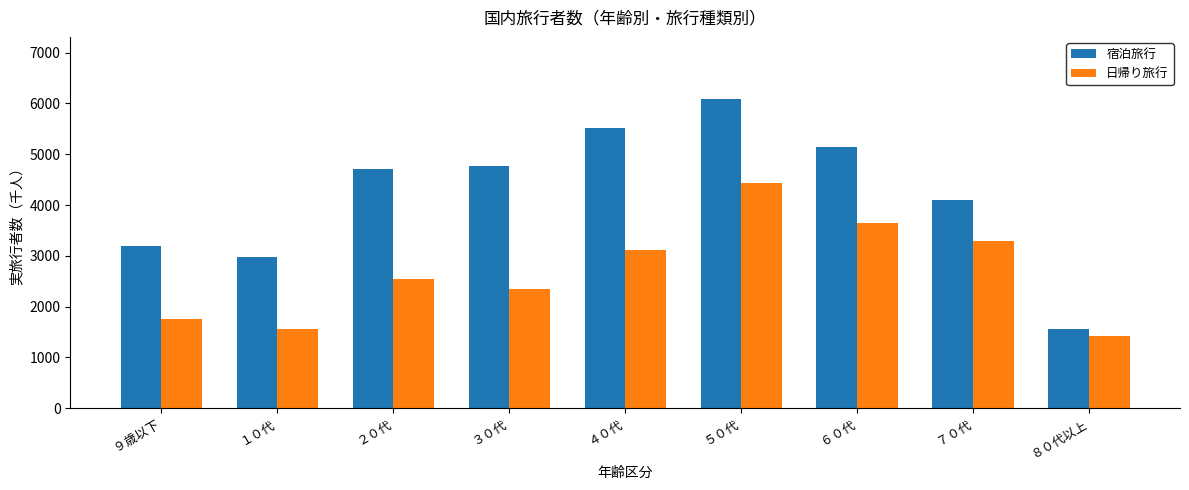

Count the number of data series in this chart.

2